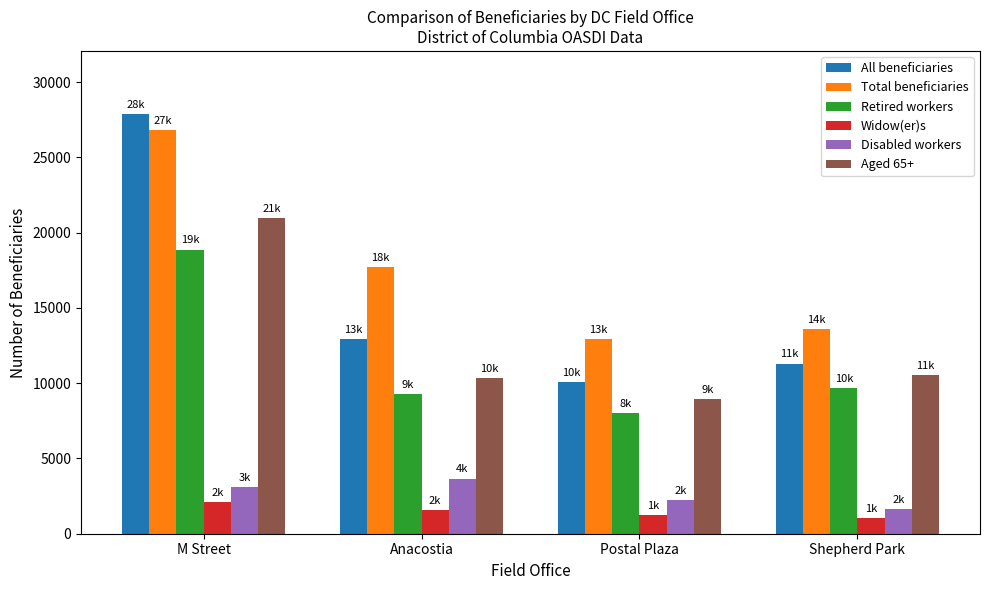

Reading left to right, extract all data points from this chart.

All beneficiaries: 27895	12927	10097	11310
Total beneficiaries: 26815	17700	12950	13605
Retired workers: 18880	9275	7990	9680
Widow(er)s: 2110	1580	1225	1055
Disabled workers: 3120	3665	2230	1655
Aged 65+: 20955	10315	8950	10555